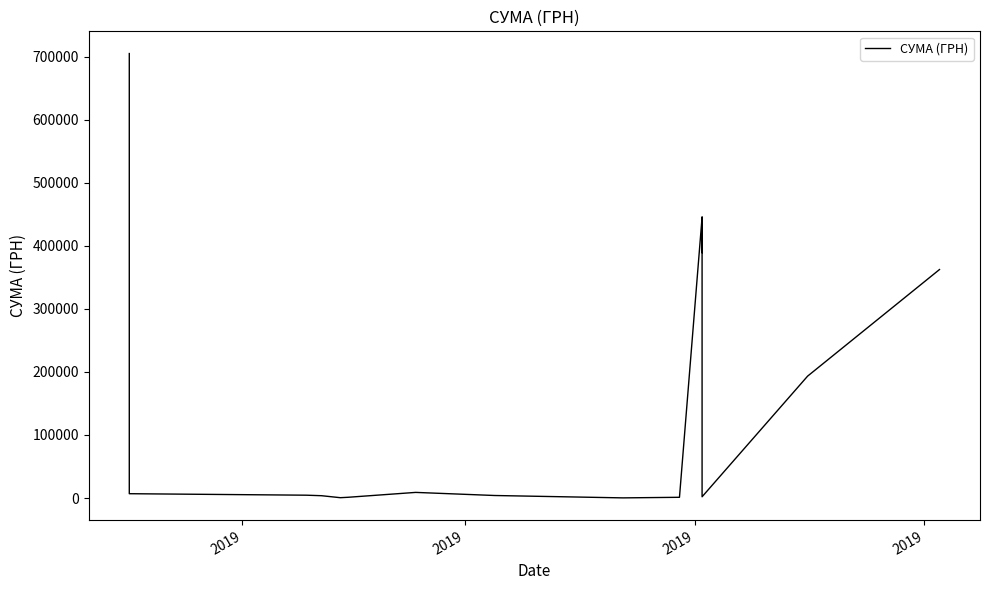

Does the chart have visible grid lines?

No